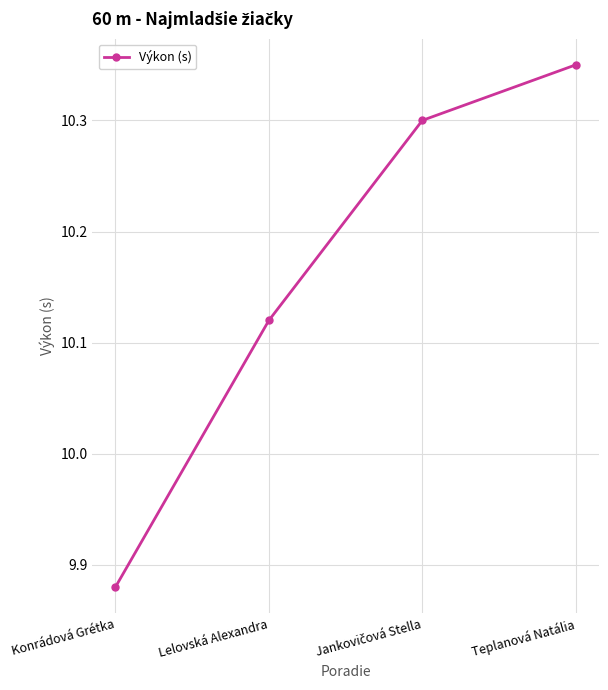

What position from the left is Konrádová Grétka?

1